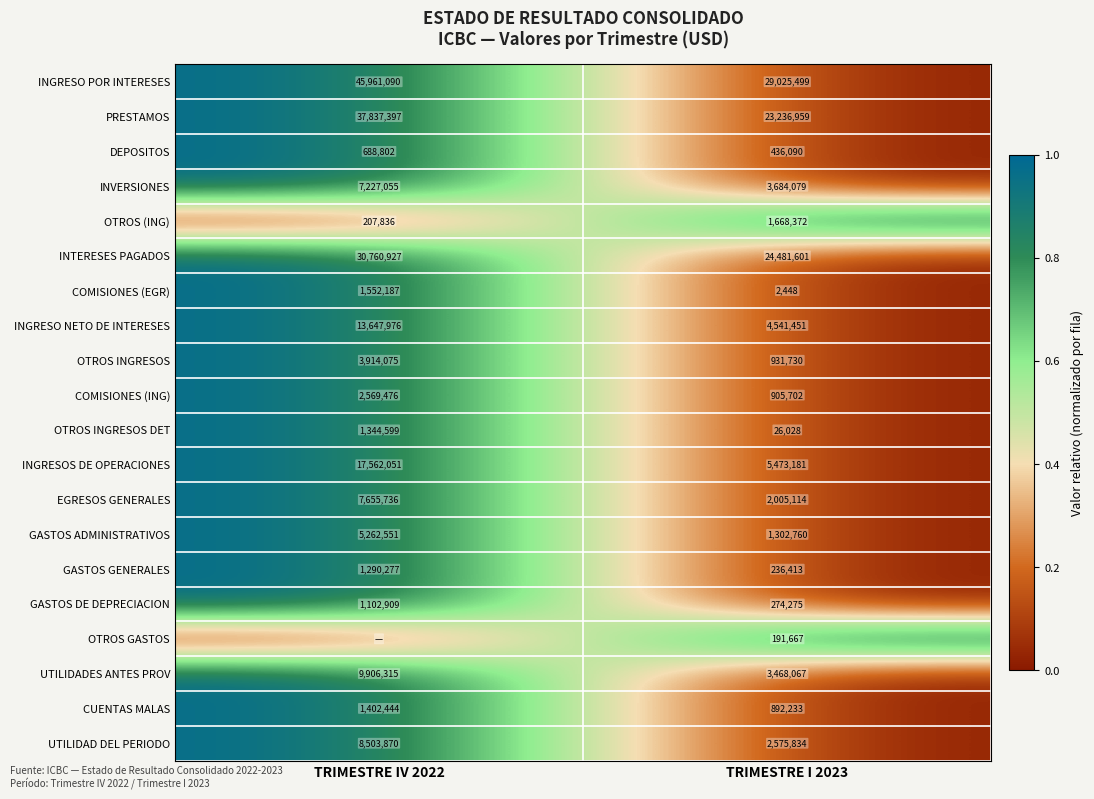

Is the value of OTROS INGRESOS at TRIMESTRE I 2023 greater than the value of COMISIONES (ING) at TRIMESTRE I 2023?

Yes